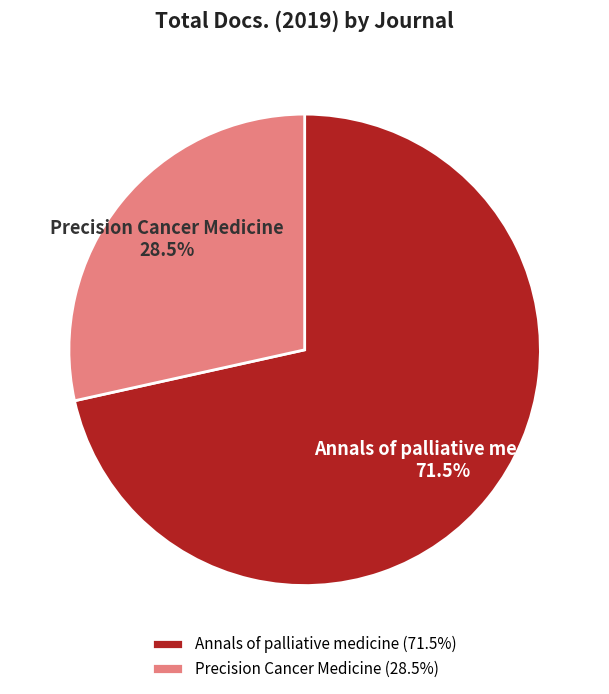

Does any single category account for the majority?

Yes